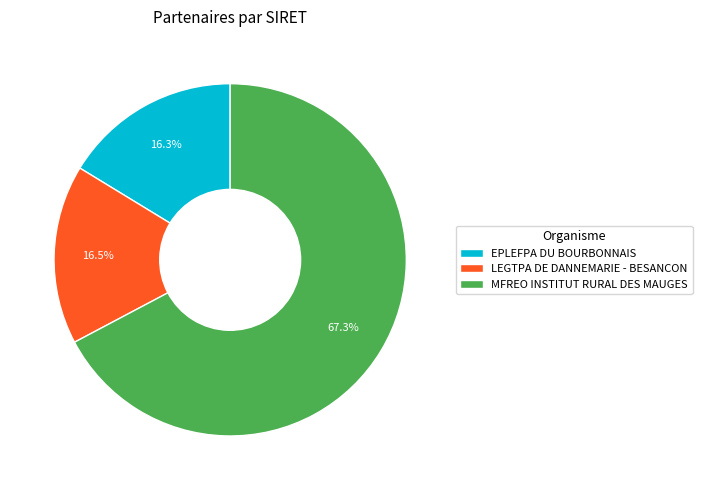

What portion of the pie excludes EPLEFPA DU BOURBONNAIS?

83.7%